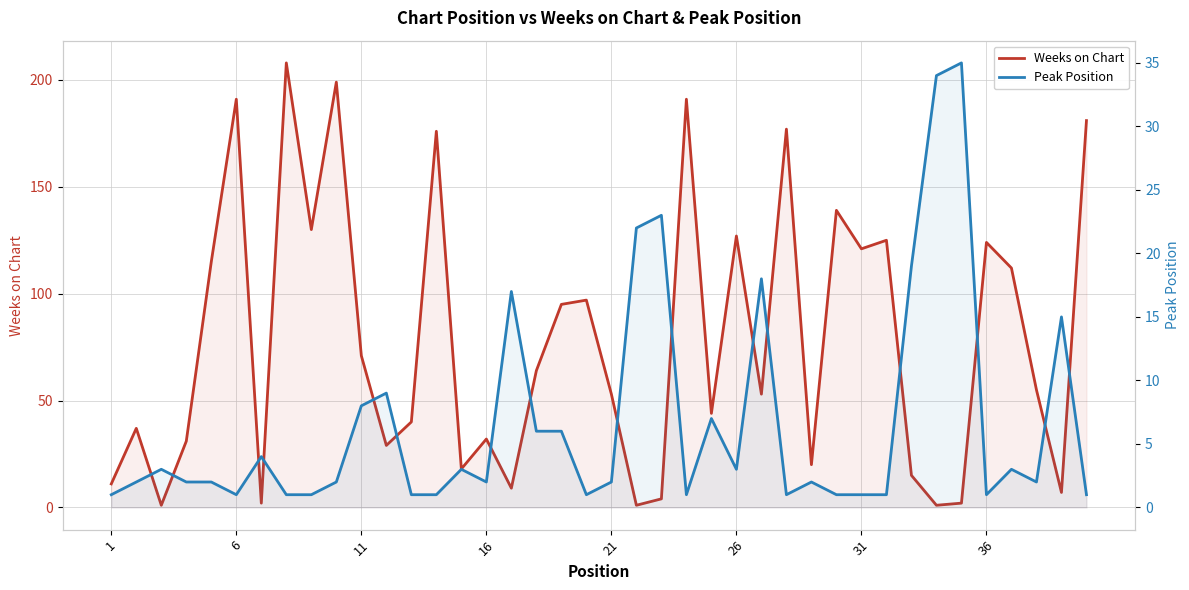

Count the number of data series in this chart.

2